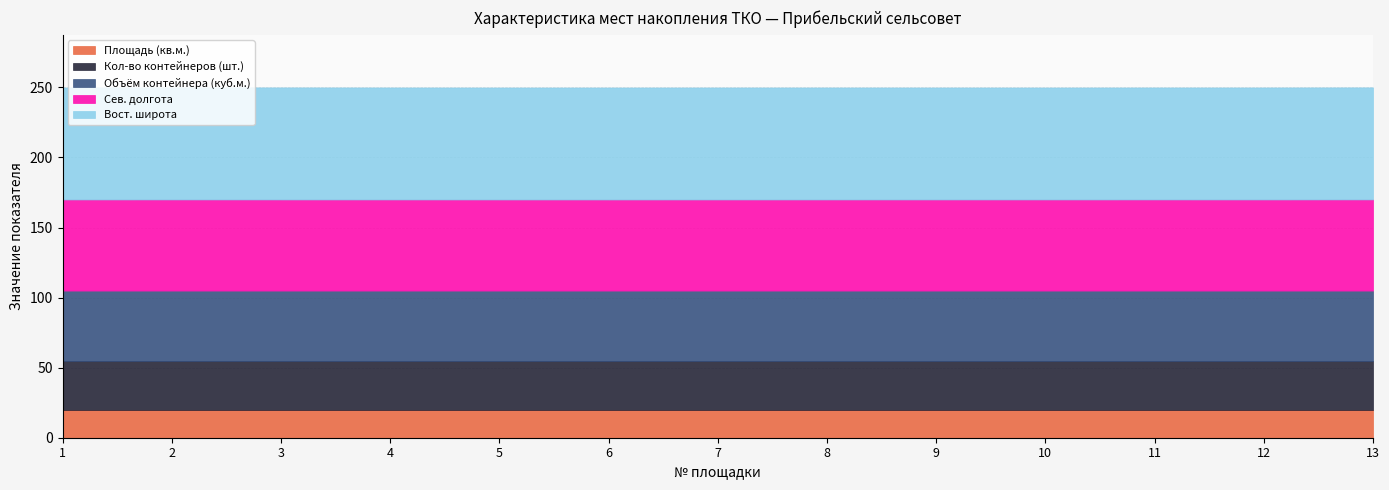

True or false: Вост. широта and Сев. долгота intersect in this chart.

False